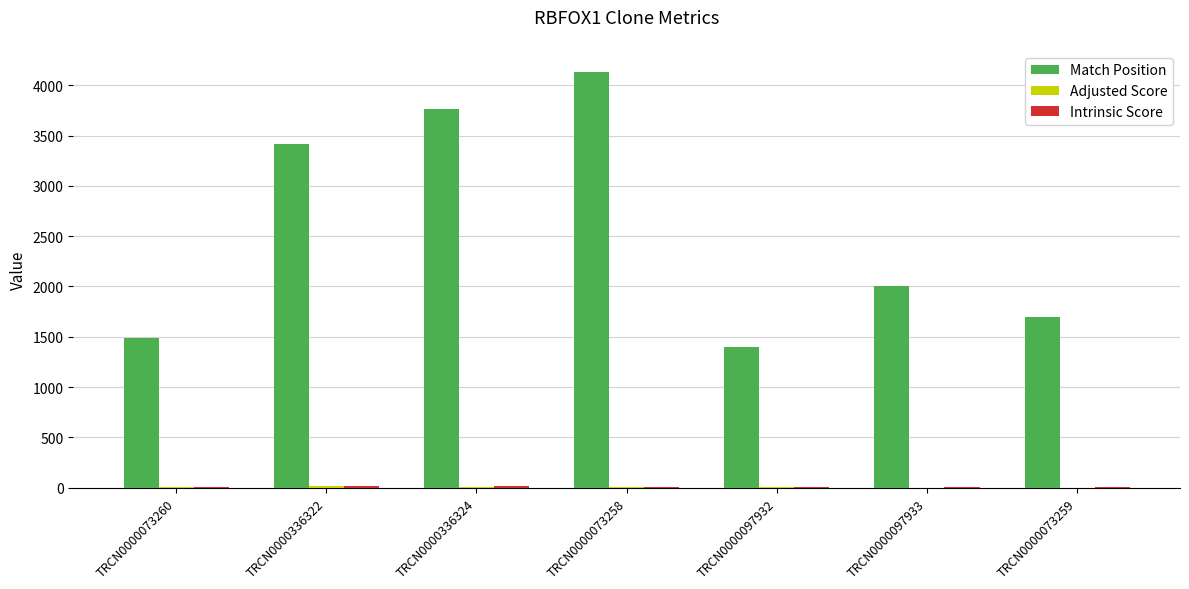

True or false: Match Position has a value of 4136.0 at TRCN0000073258.

True